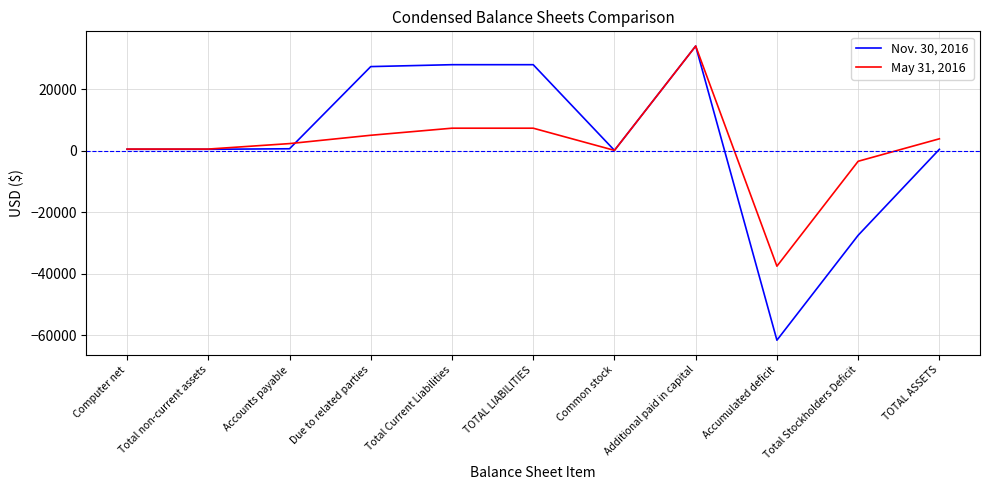

List the series in order of their overall mean, highest first.

Nov. 30, 2016, May 31, 2016